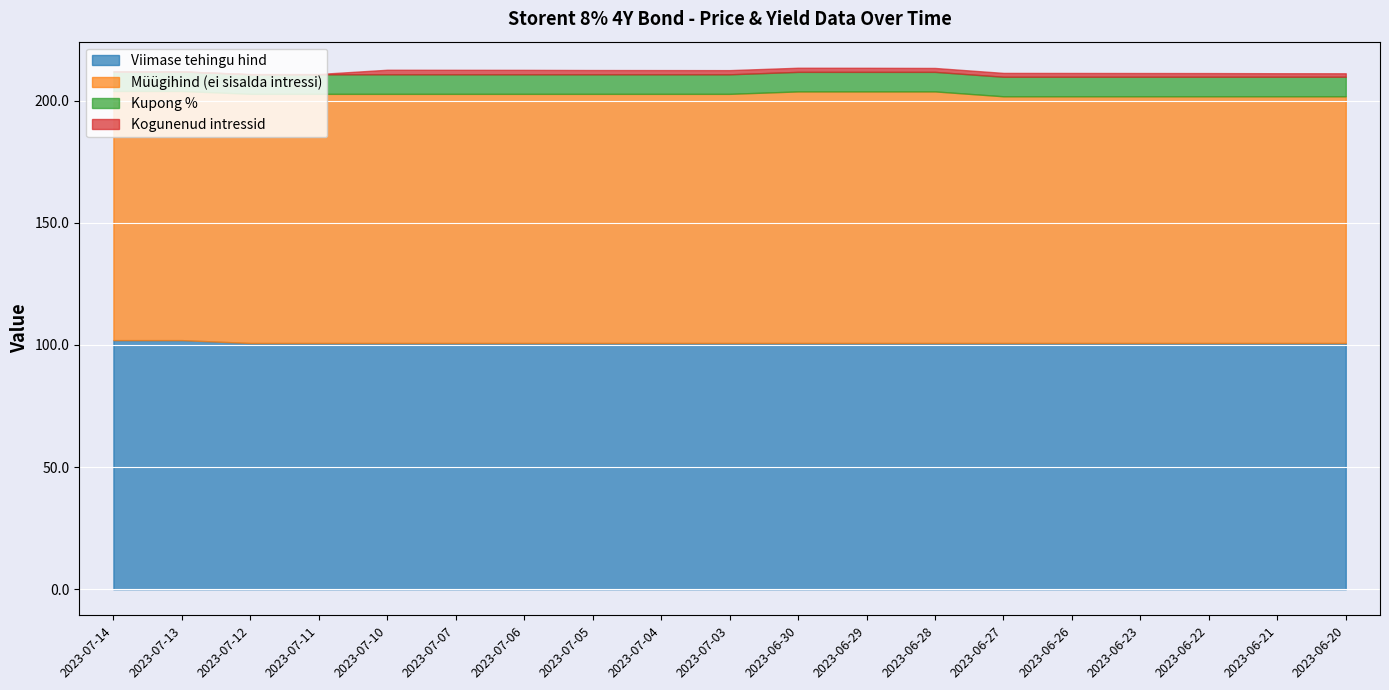

Count the Viimase tehingu hind values in the range 100 to 101.

17